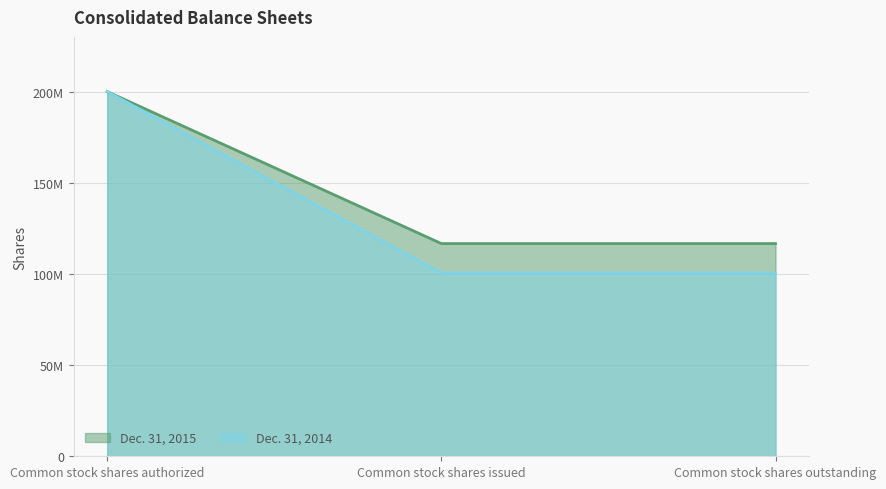

At which label does Dec. 31, 2015 reach its minimum?

Common stock shares issued